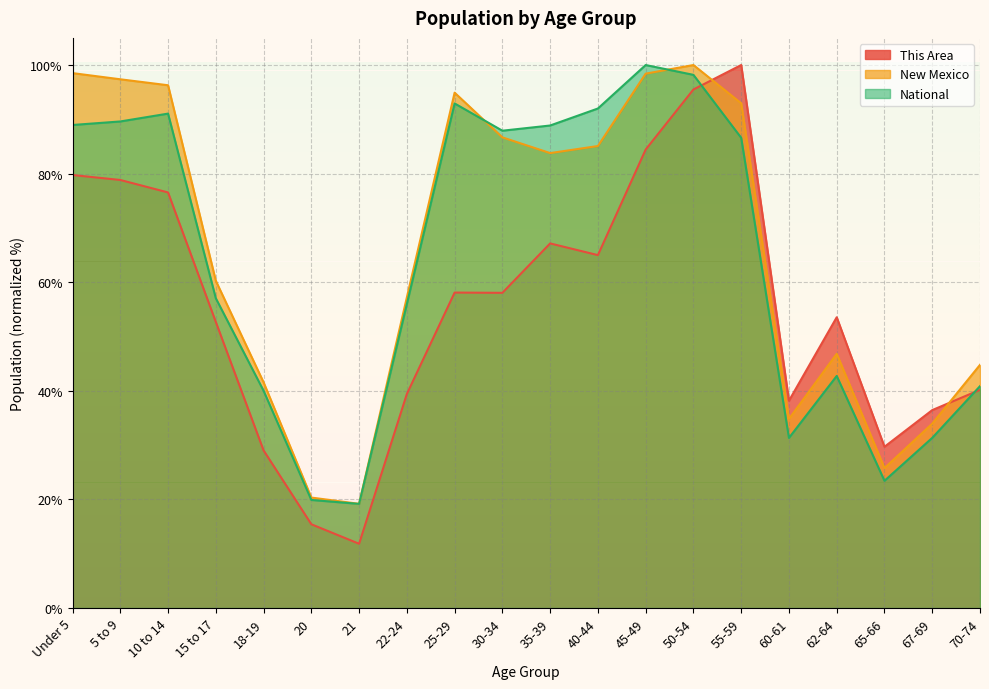

At which category is the sum across all series the highest?

50-54